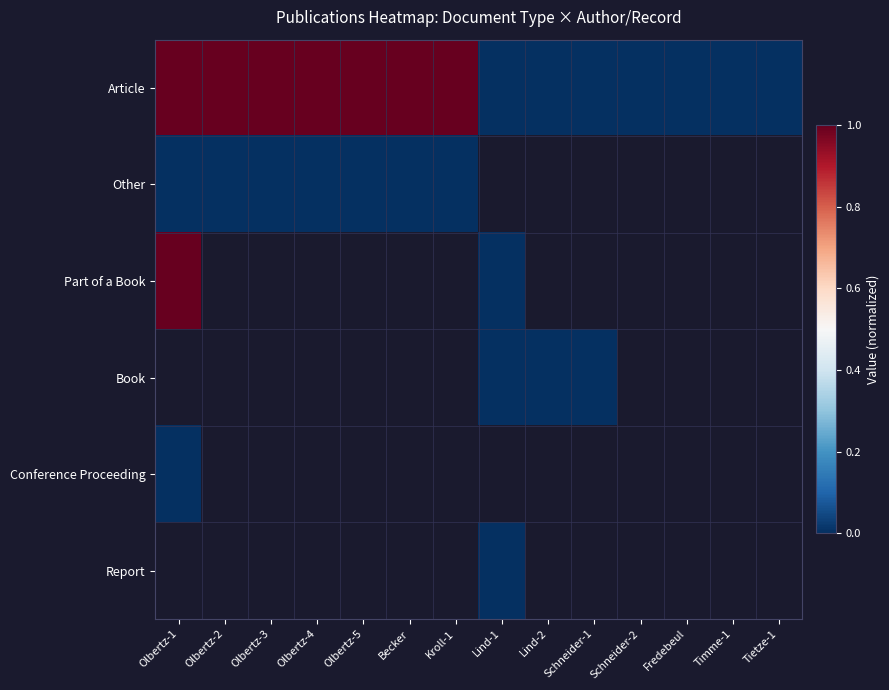

What is the maximum value for Part of a Book?

1.0